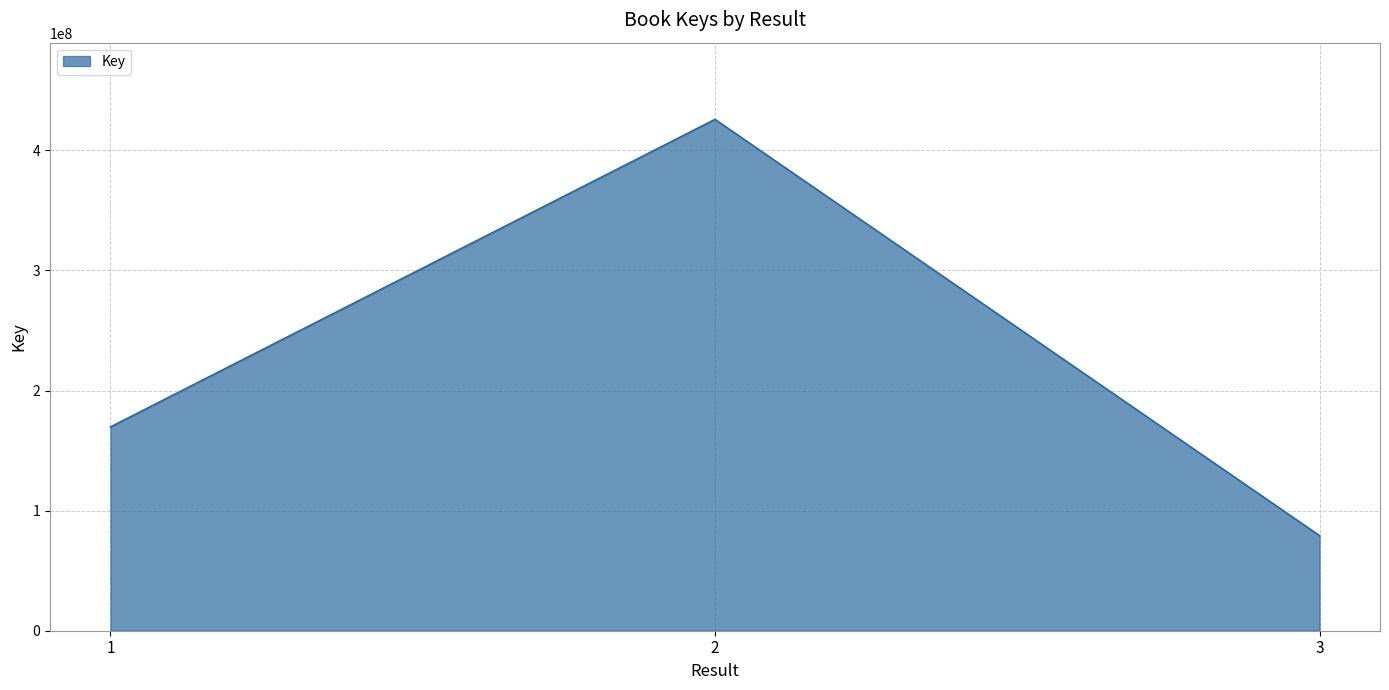

What is the approximate value at 3?

79156368